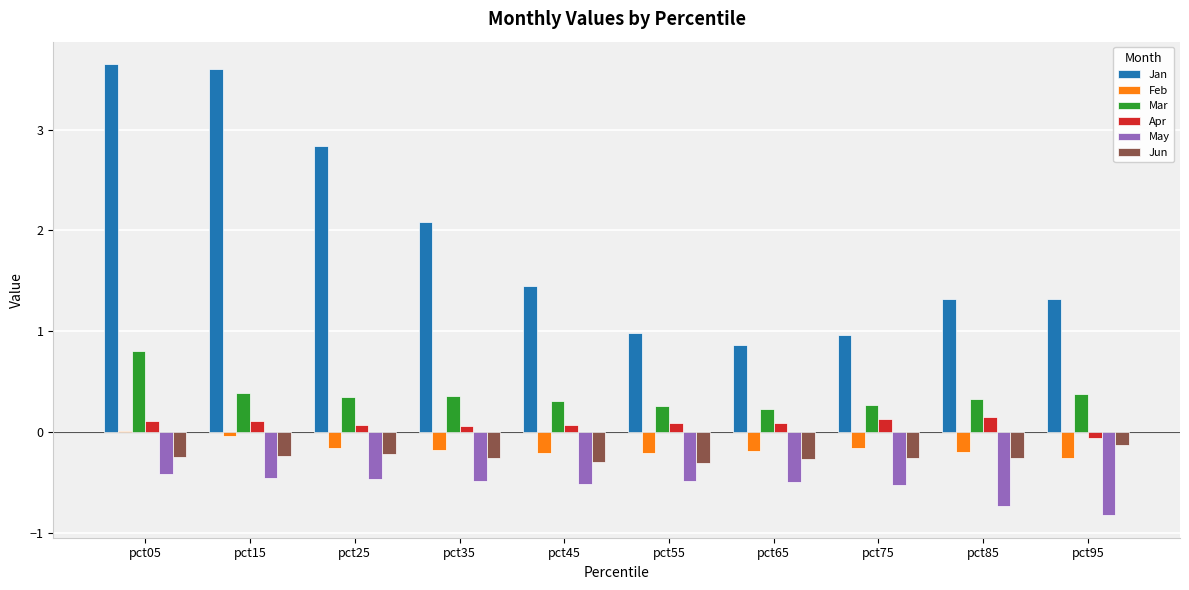

What is the difference between the Feb values at pct85 and pct15?

0.2